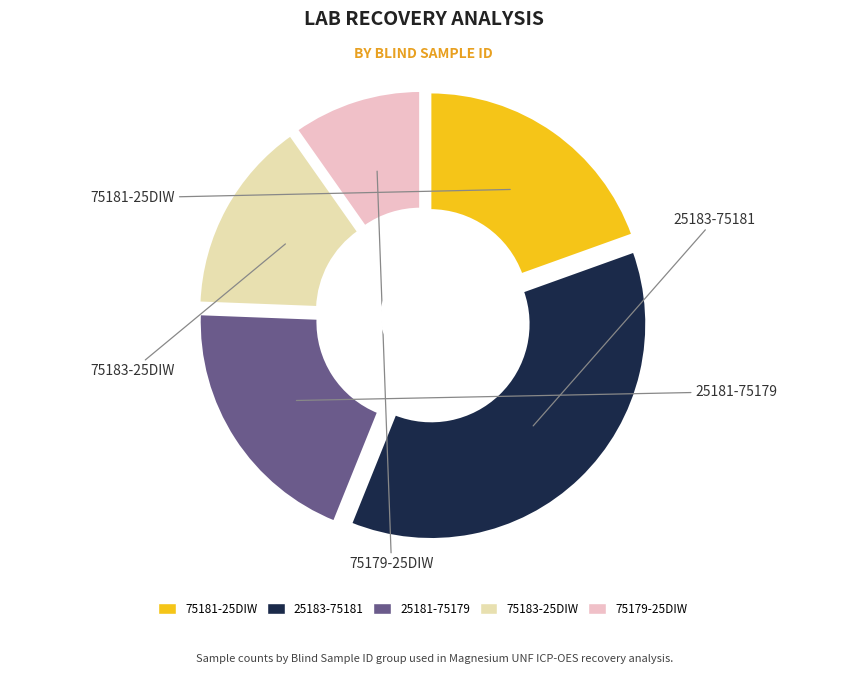

Which category has the biggest portion of the pie?

25183-75181